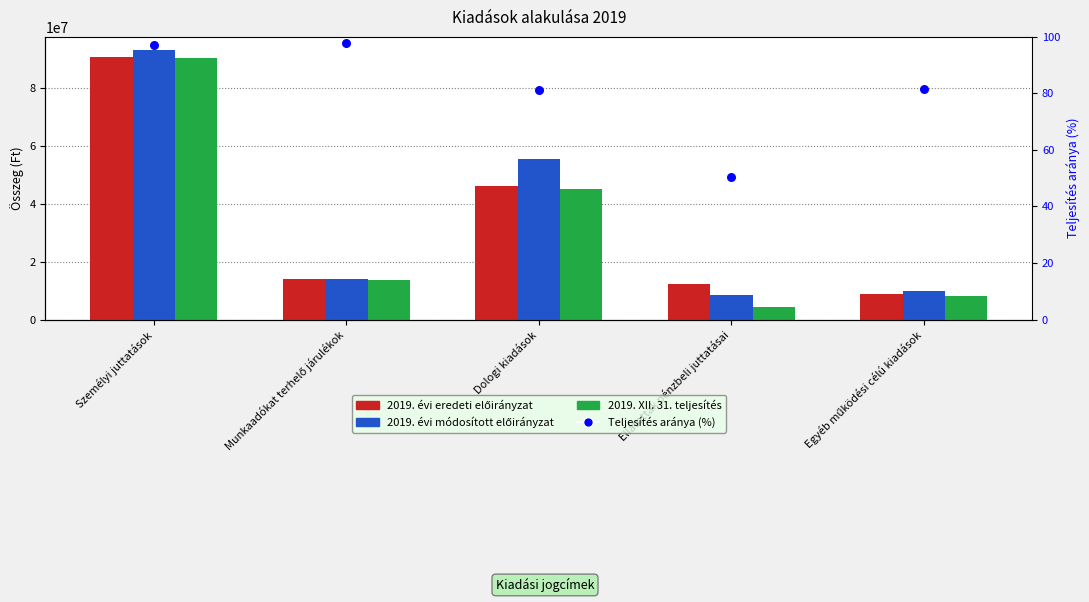

Which series reaches the maximum Y coordinate?

2019. évi módosított előirányzat